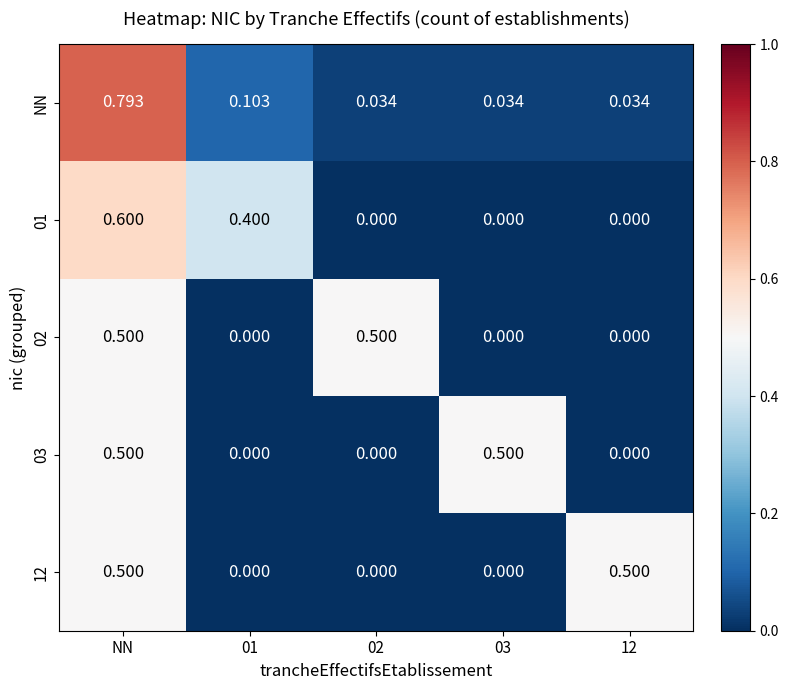

At which label does NN reach its peak?

NN